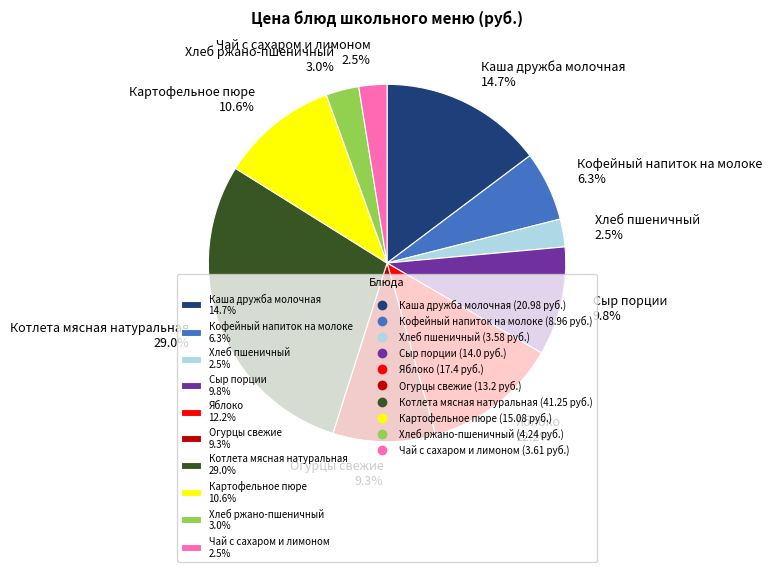

What percentage is the Сыр порции slice, to the nearest percent?

10%